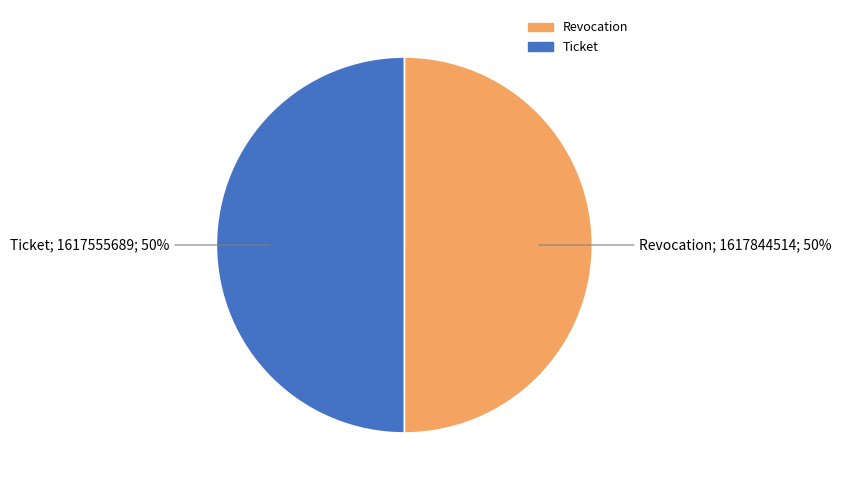

Do Revocation and Ticket together represent more than half of the pie?

Yes